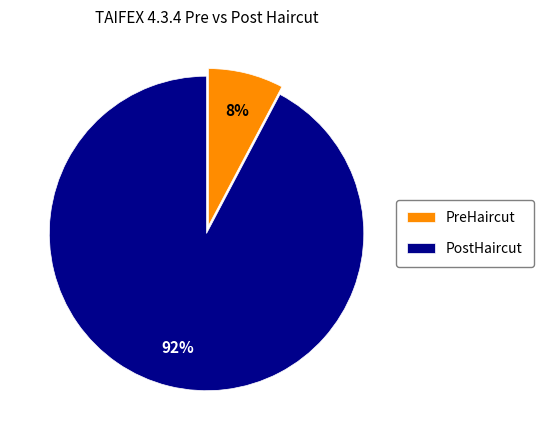

Which slice is the smallest?

PreHaircut